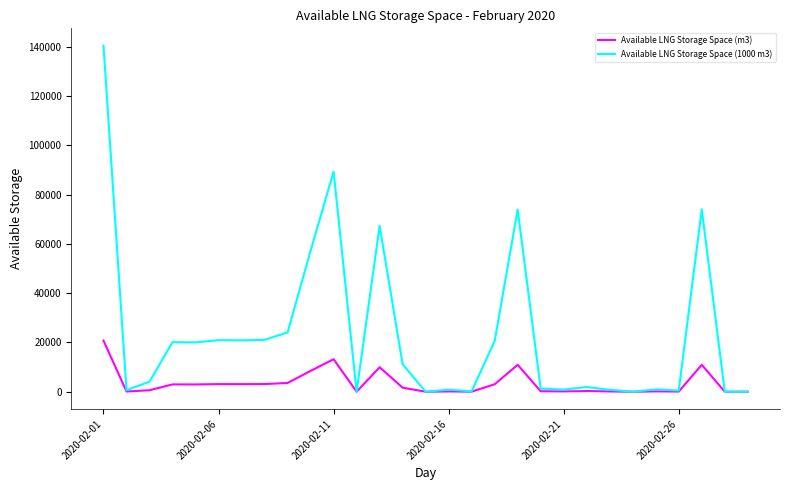

Rank the series by their maximum value, from lowest to highest.

Available LNG Storage Space (m3), Available LNG Storage Space (1000 m3)